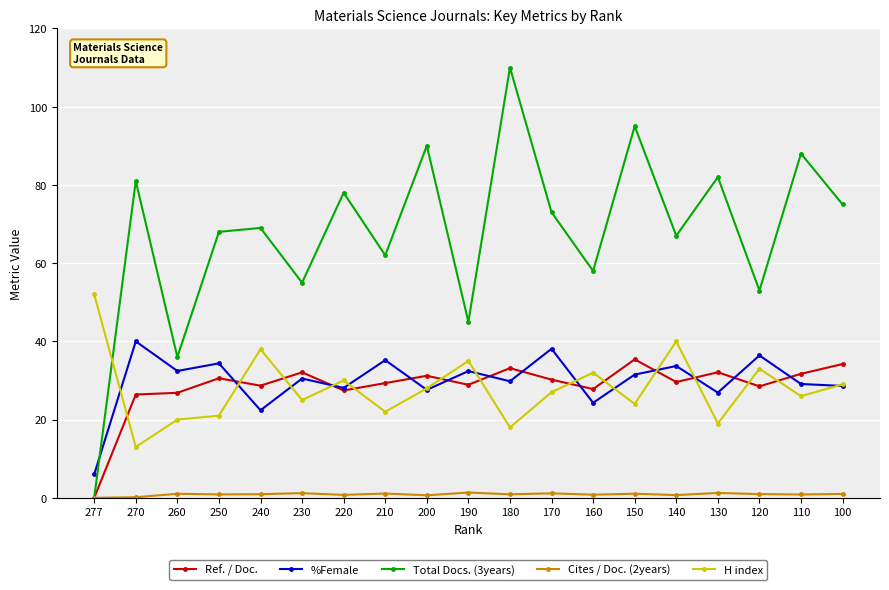

True or false: H index and Total Docs. (3years) intersect in this chart.

True